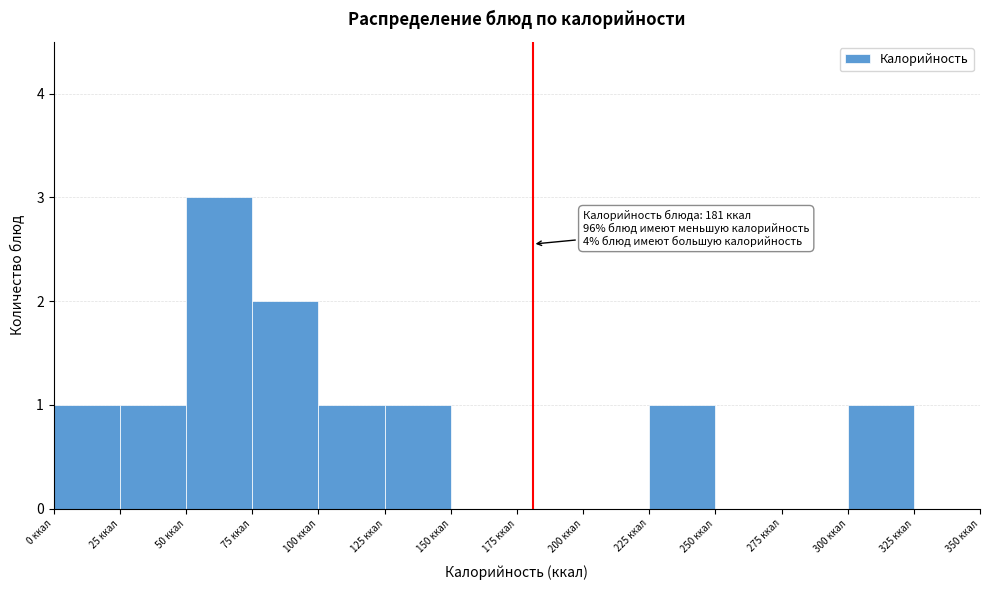

Which range on the x-axis has the tallest bar?

50 to 75